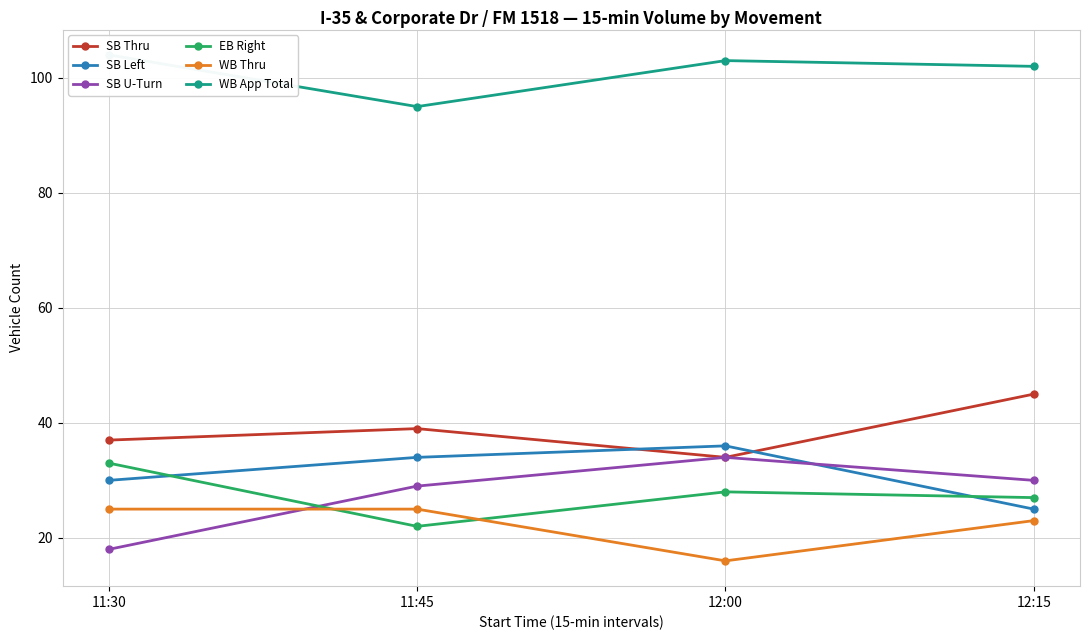

After their last crossing, which series has the higher values: SB Left or EB Right?

EB Right